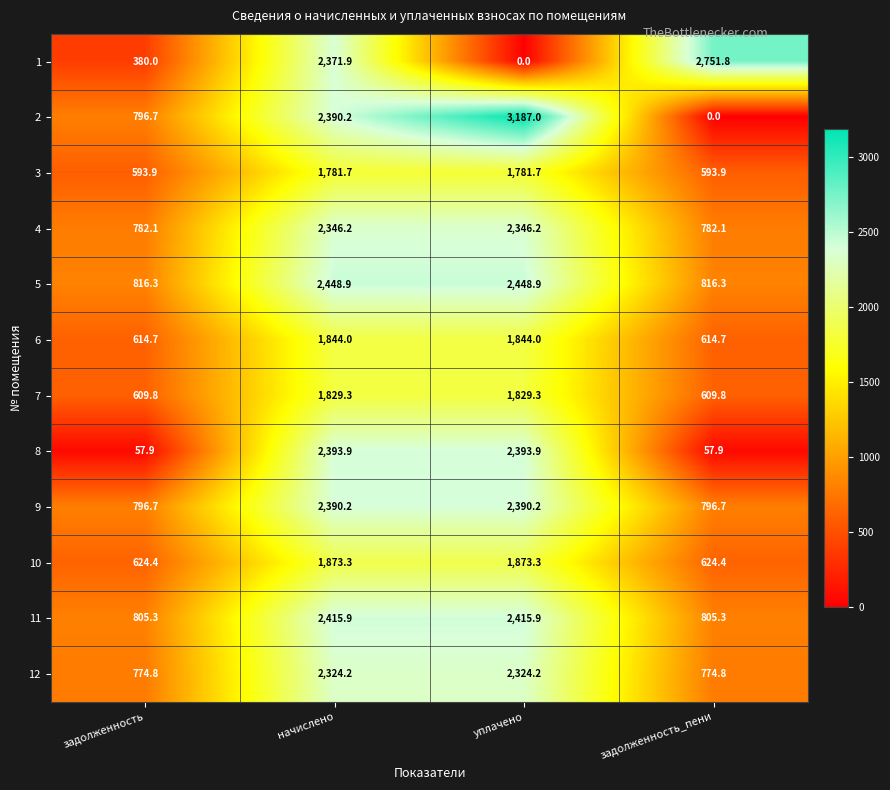

What is the difference between the maximum and minimum values in the 8 series?

2336.0